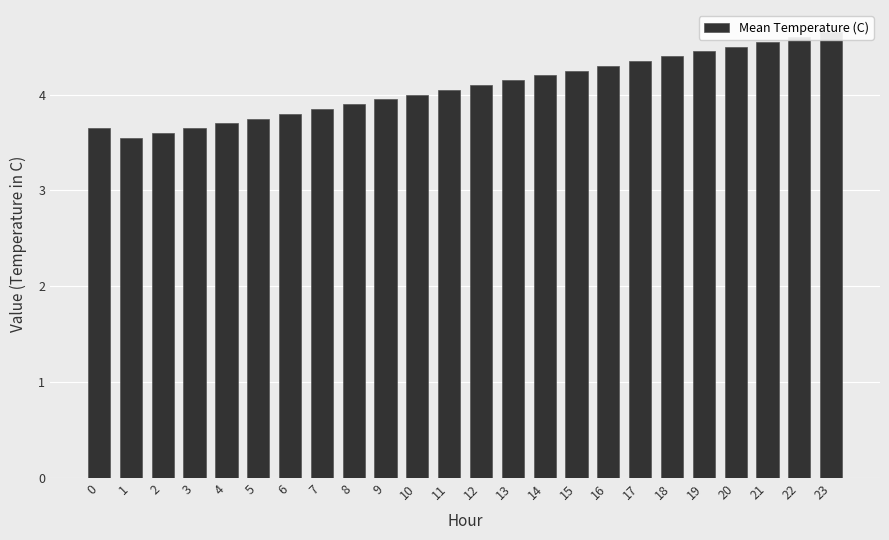

What is the maximum value shown in the chart?

4.7